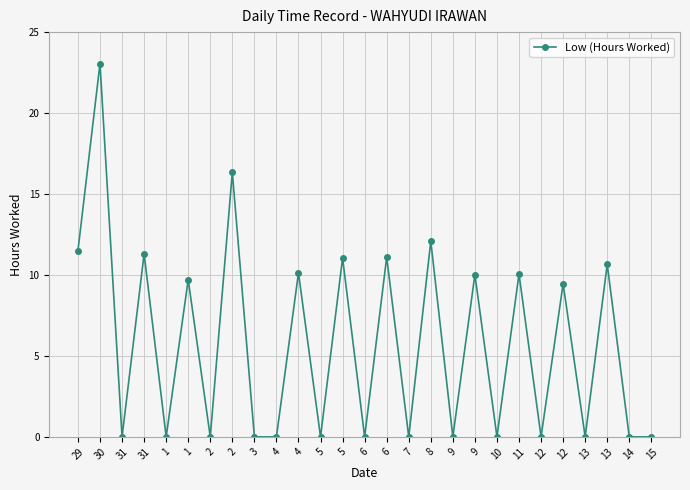

How many interior local peaks (higher than both neighbors) does the data have?

12